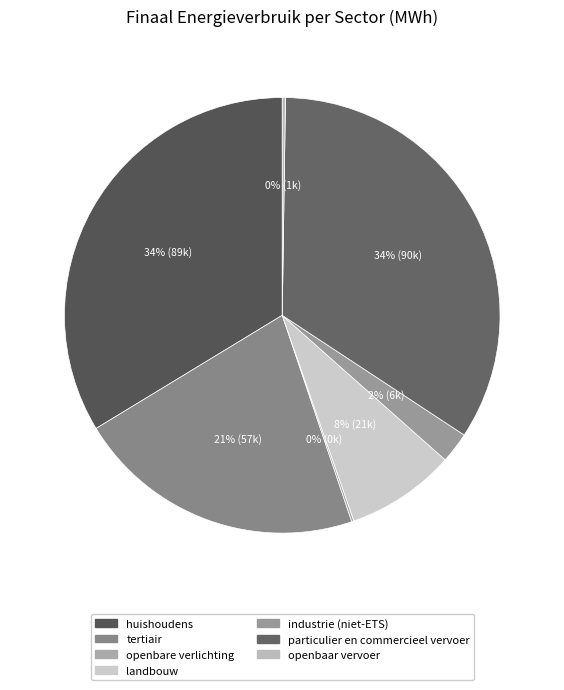

To the nearest percent, what is the difference between the industrie (niet-ETS) and particulier en commercieel vervoer slice percentages?

32%